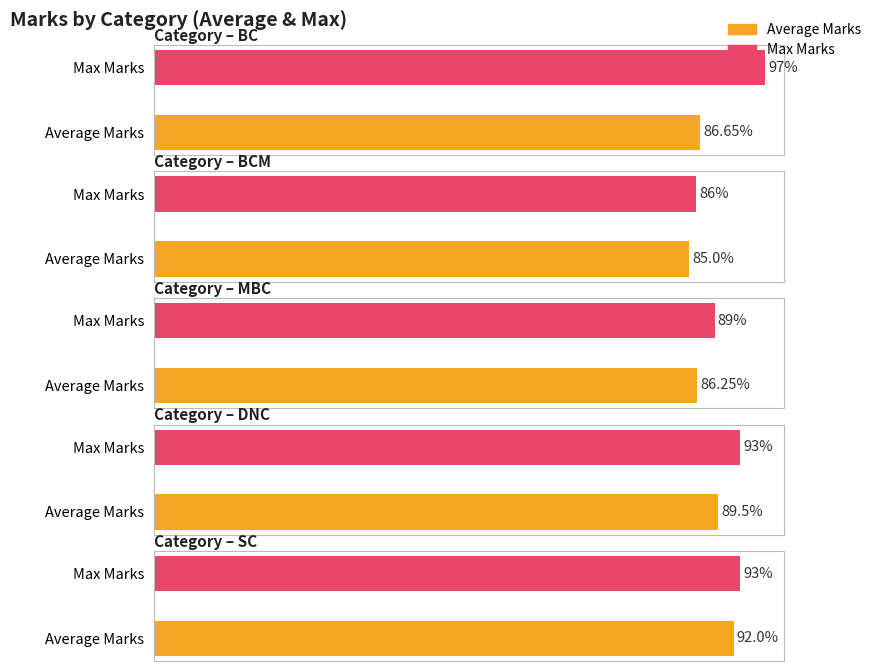

Which series has the largest range (max minus min)?

Max Marks